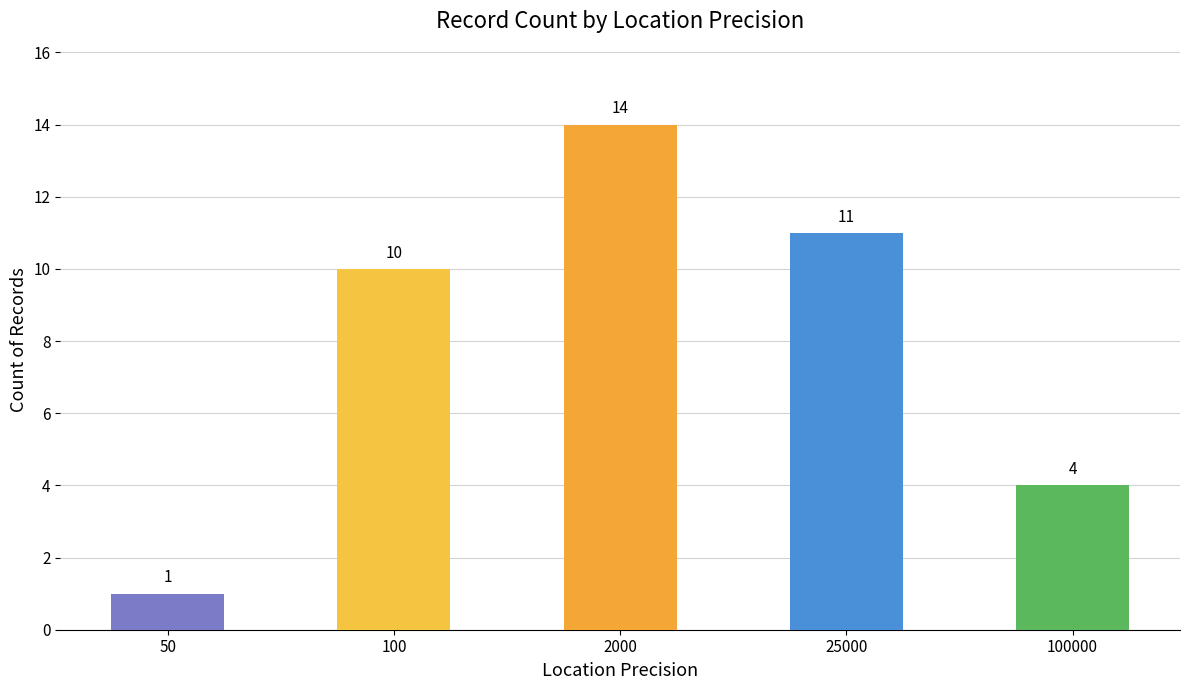

What is the change in value from 50 to 25000?

+10